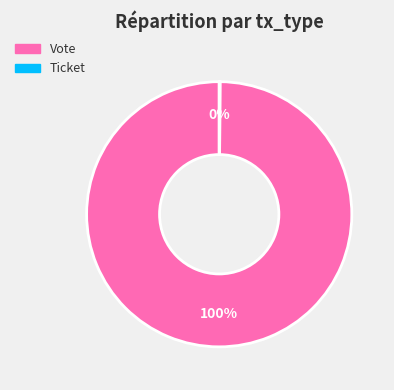

The Vote slice represents 86% of the pie. True or false?

False